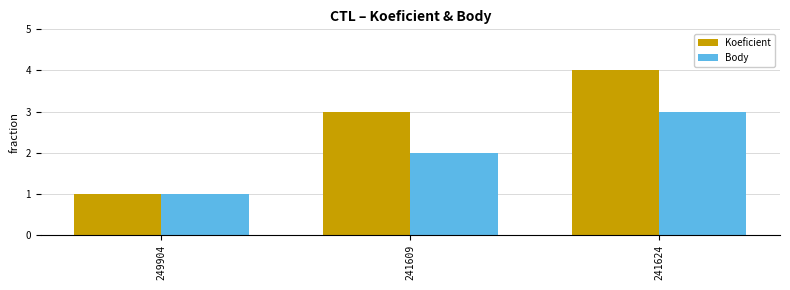

Rank the series by their maximum value, from lowest to highest.

Body, Koeficient